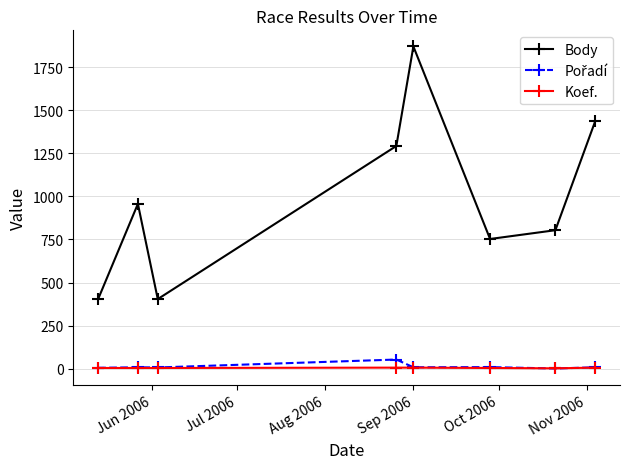

At how many categories does at least one series exceed 1003?

3